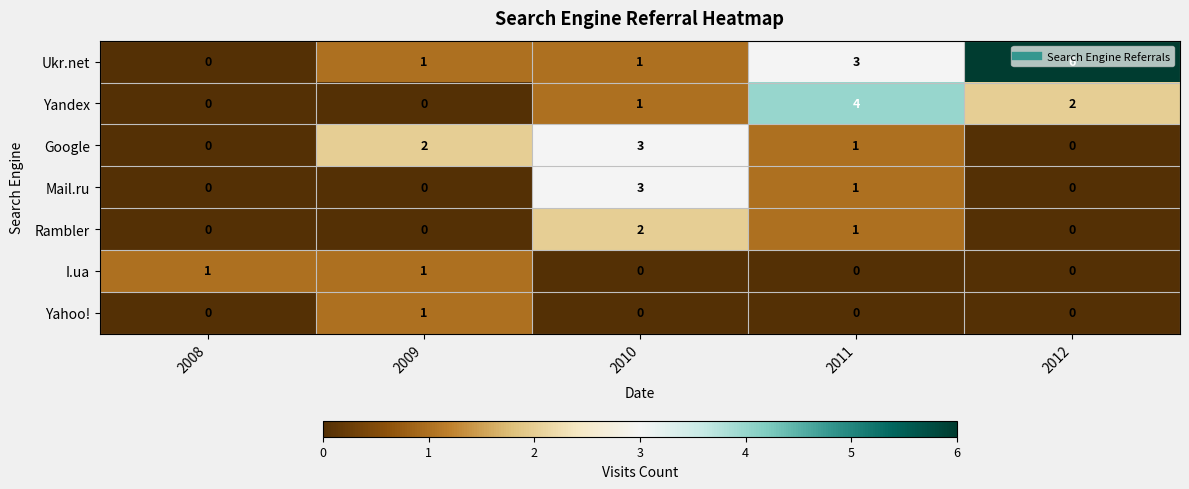

Which series has the largest total across all categories?

Ukr.net